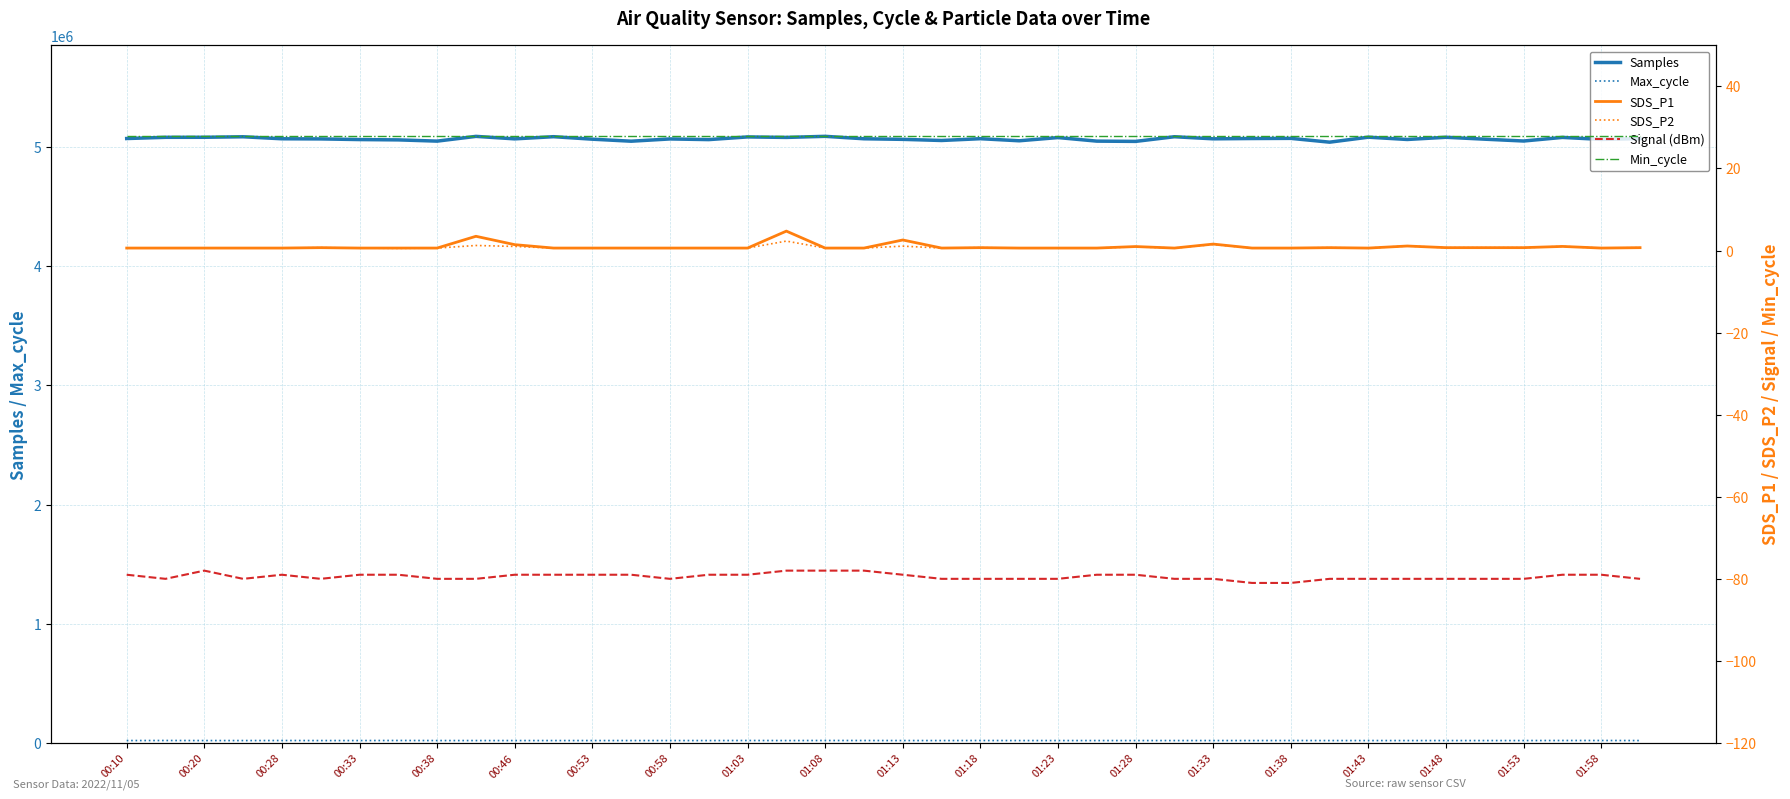

What is the difference between the SDS_P1 values at 01:33 and 00:58?

1.0